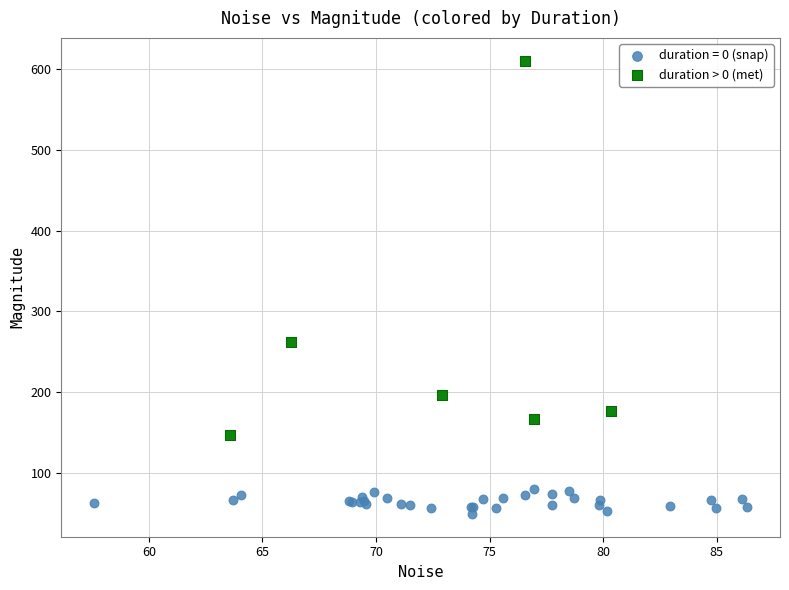

Which series contains the lowest Y value?

duration = 0 (snap)